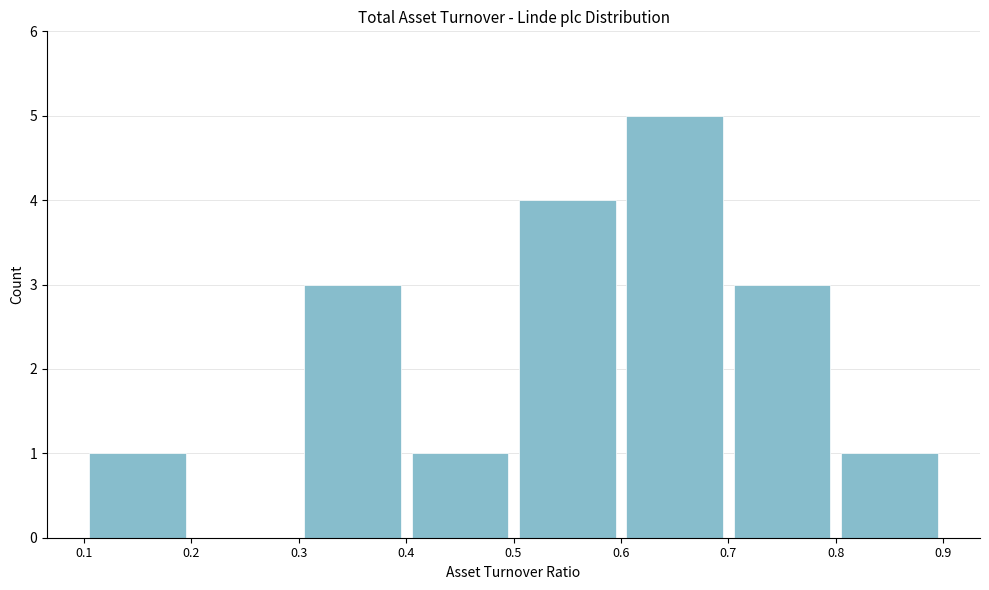

What is the height of the bar covering 0.3 to 0.4 on the x-axis? The values are not printed on the chart, so give them approximately, as read against the axis.

3